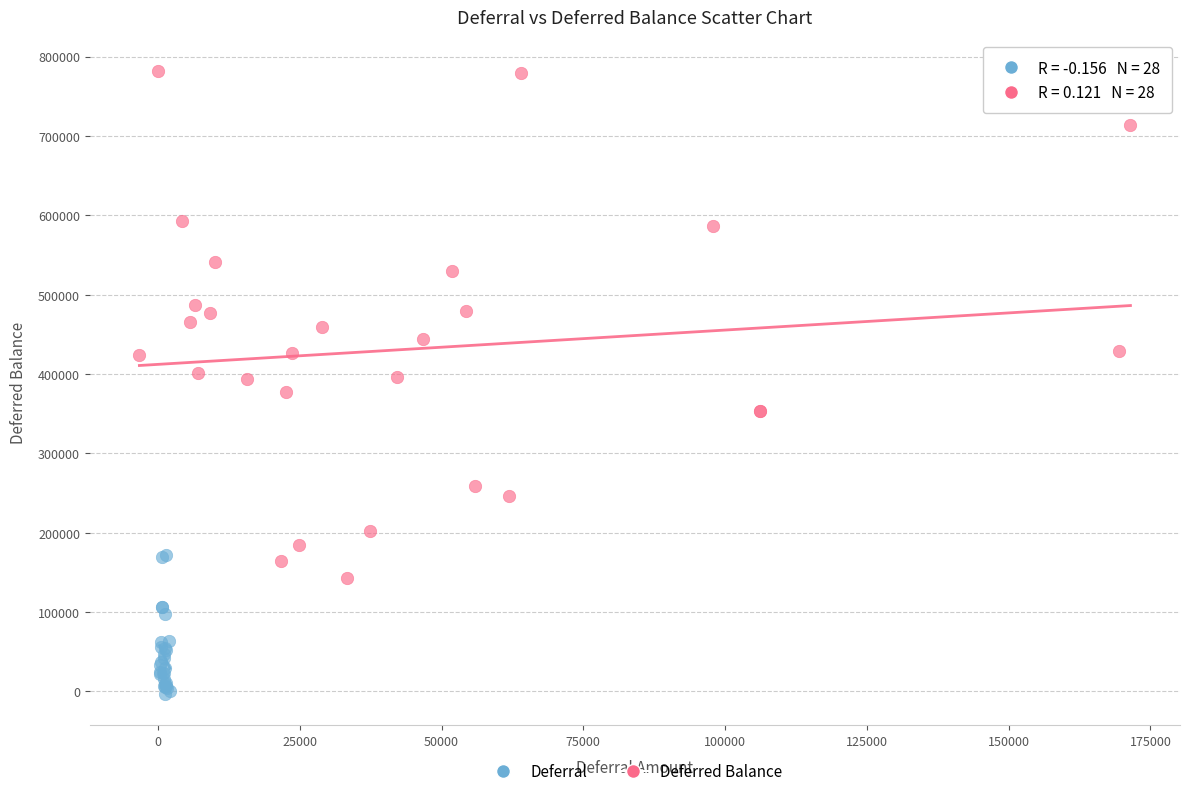

Which series reaches the maximum Y coordinate?

Deferred Balance